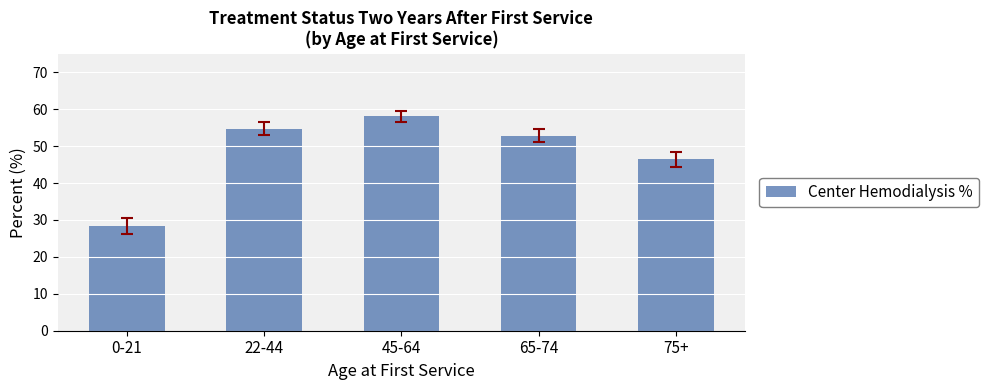

Where does the data first go above 52?

22-44